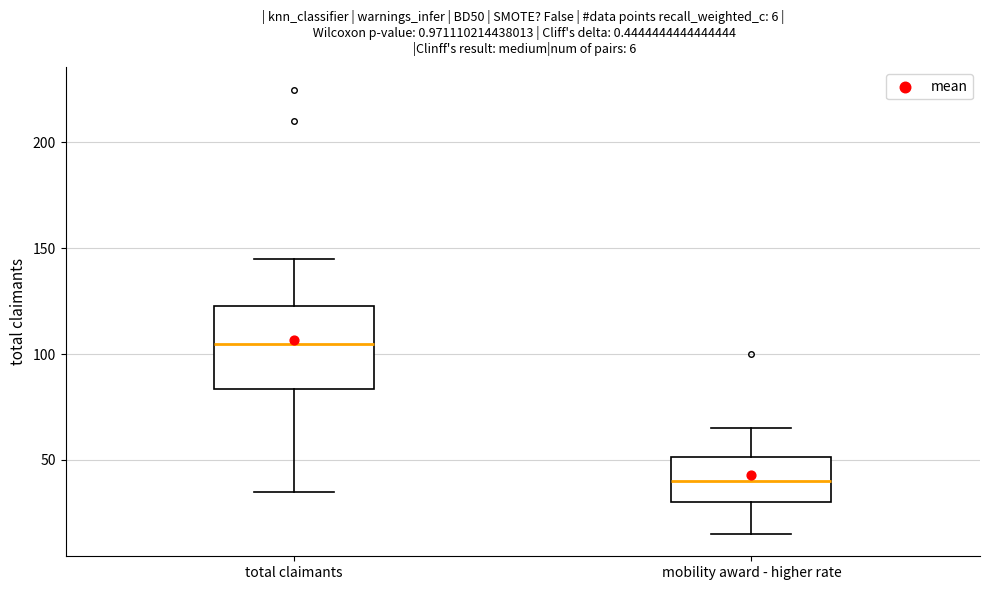

Comparing the boxes themselves (not the whiskers), which one is the tallest?

total claimants